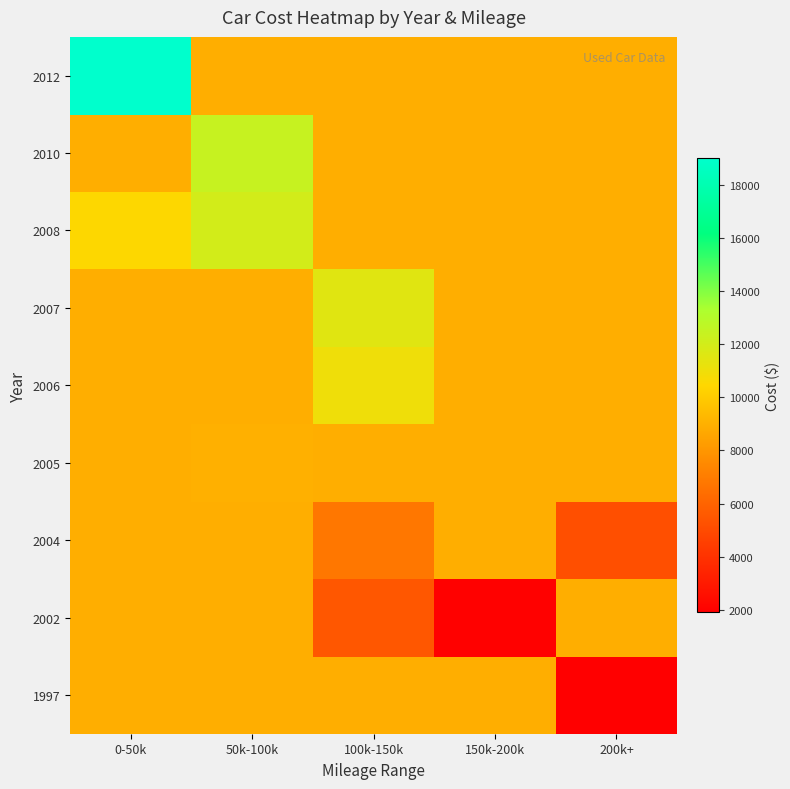

What is the total value across all series at 150k-200k?

73180.0